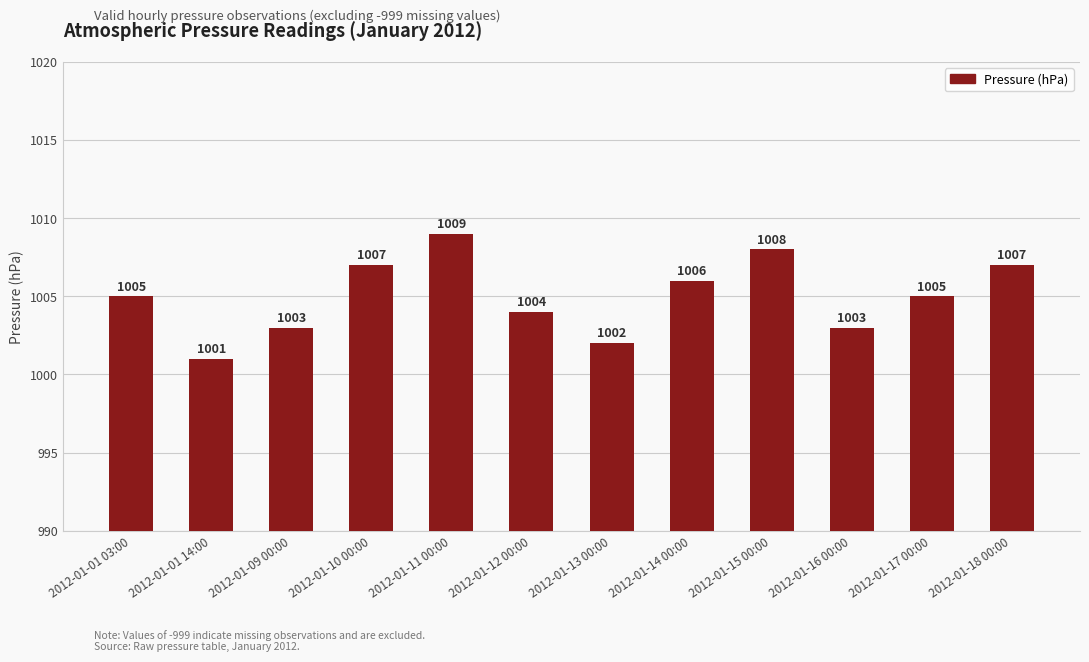

What is the value of the 7th bar from the left?

1002